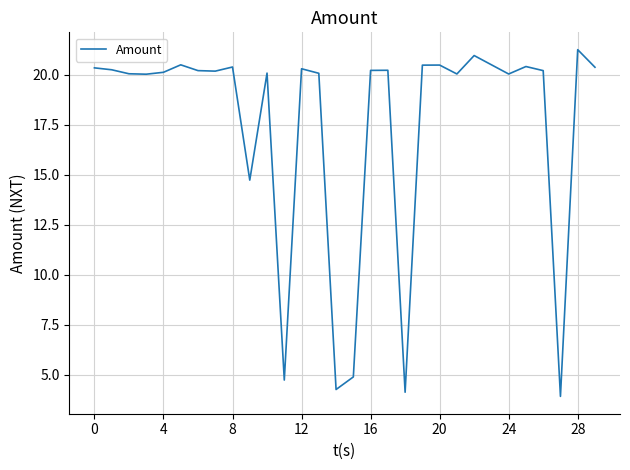

How many distinct data groups are displayed?

1